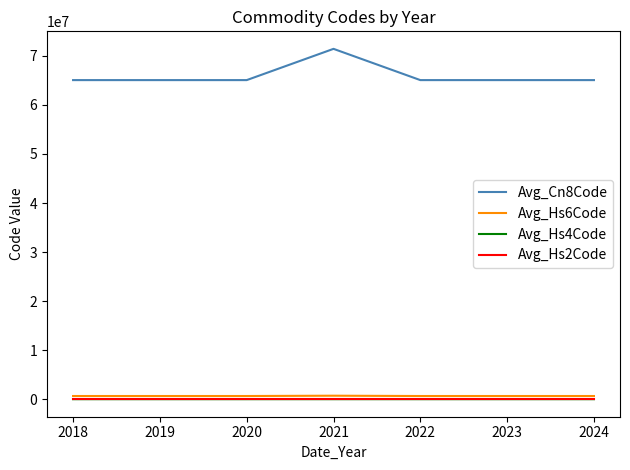

True or false: Avg_Cn8Code and Avg_Hs2Code intersect in this chart.

False